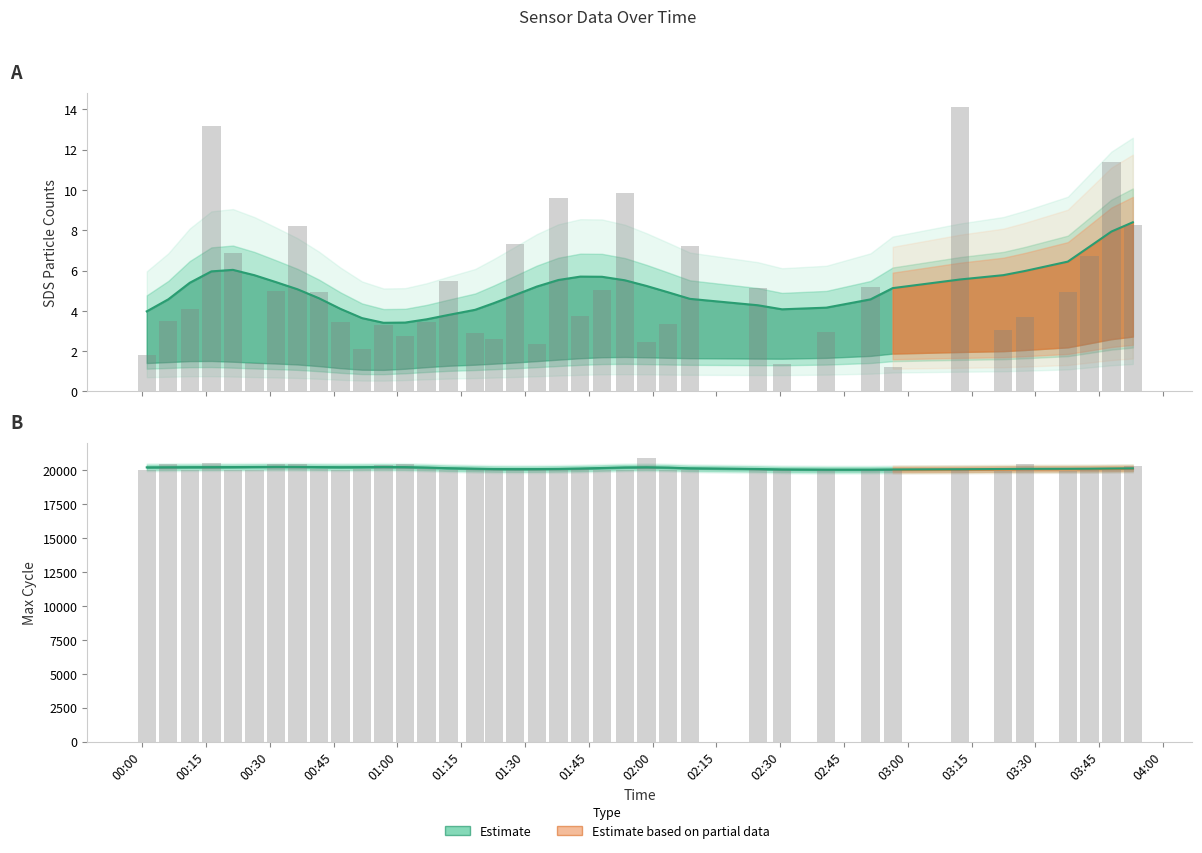

List the series in order of their peak value, lowest first.

SDS_P1, Max_cycle